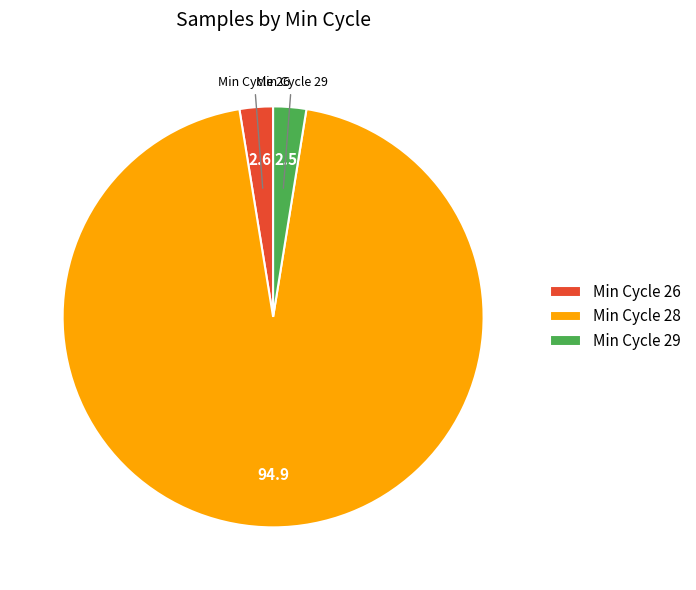

Which slice is the largest?

Min Cycle 28